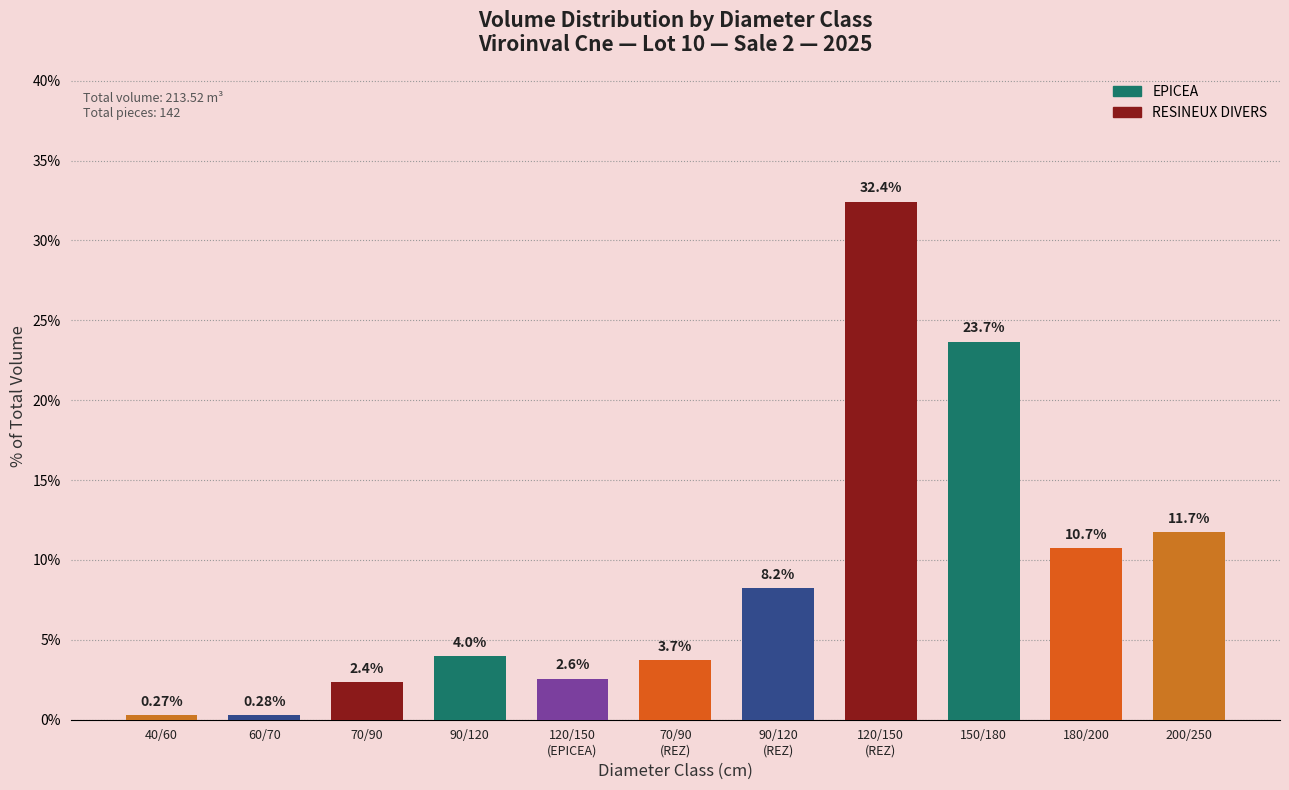

What is the difference between the maximum and minimum values?

32.2